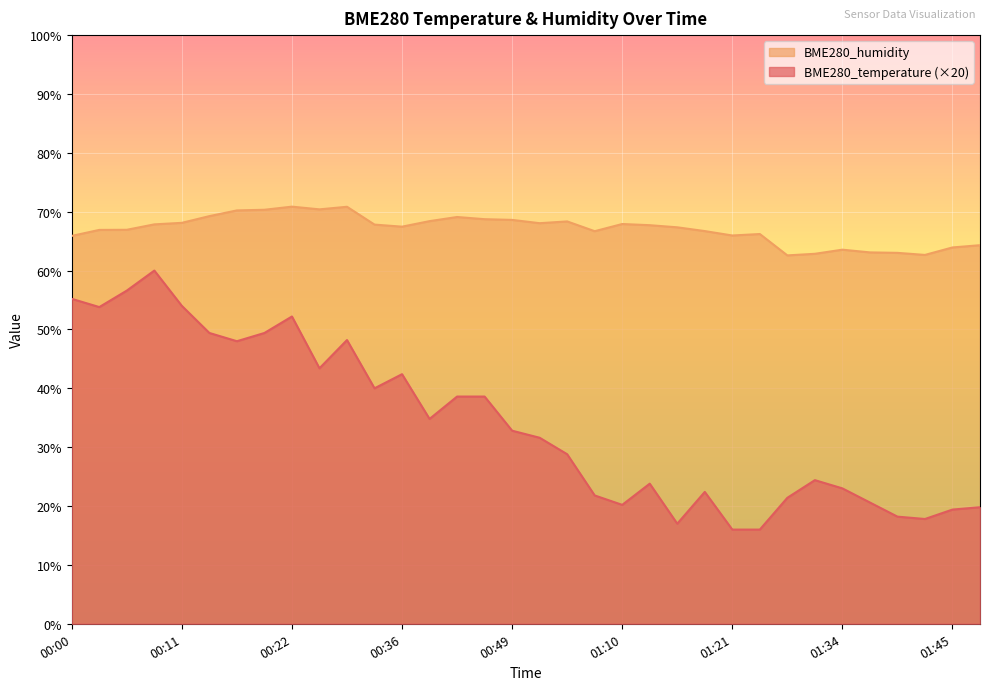

How many interior local valleys does the BME280_temperature series have?

8